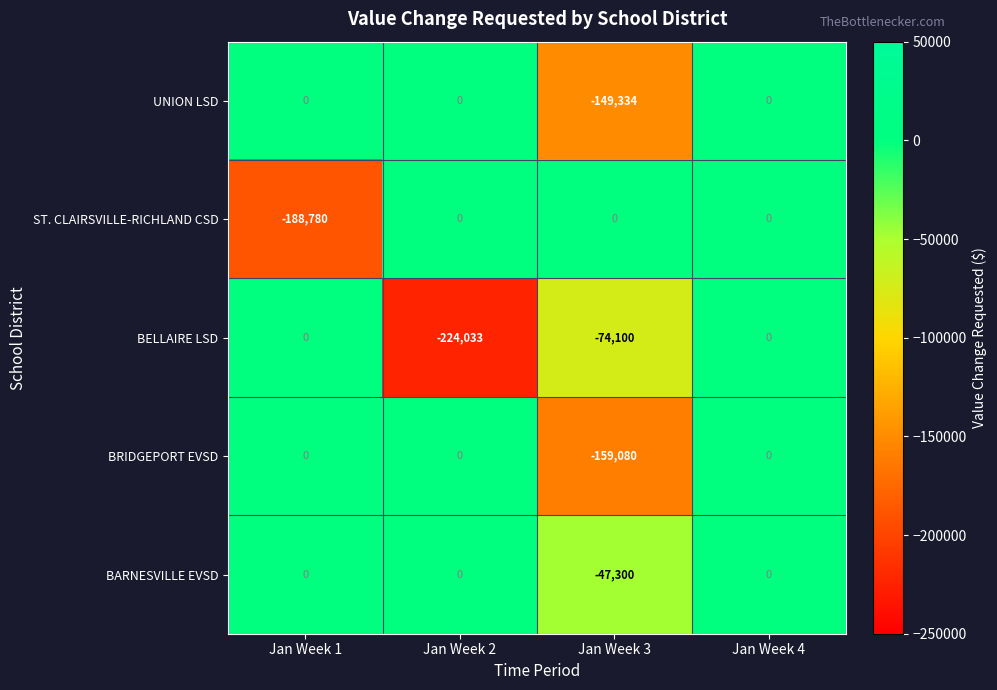

What is the difference between the highest and lowest values at Jan Week 2?

224033